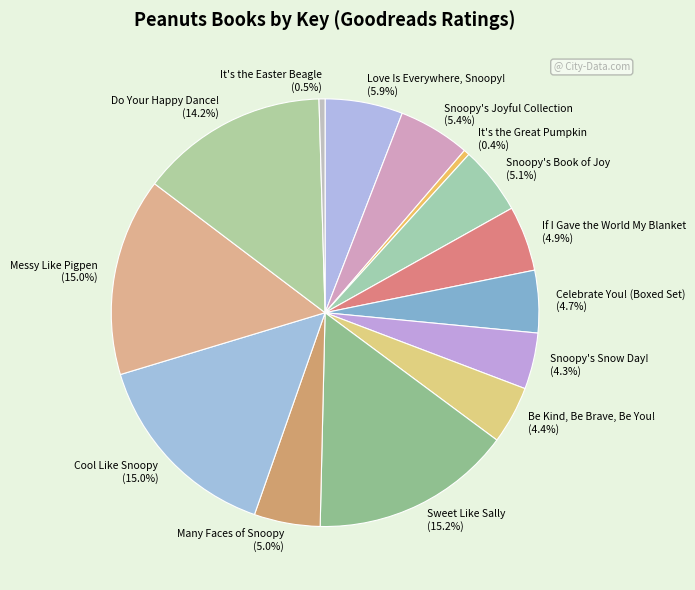

What is the ratio of the value at Snoopy's Joyful Collection to the value at Cool Like Snoopy?

0.4